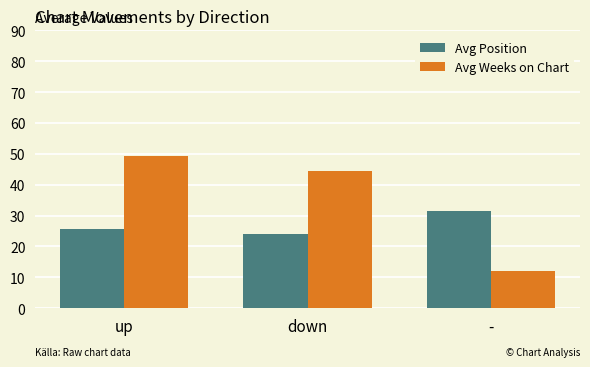

Reading right to left, what are all the values shown in this chart?

Avg Position: 31.4	24.0	25.6
Avg Weeks on Chart: 11.9	44.5	49.2